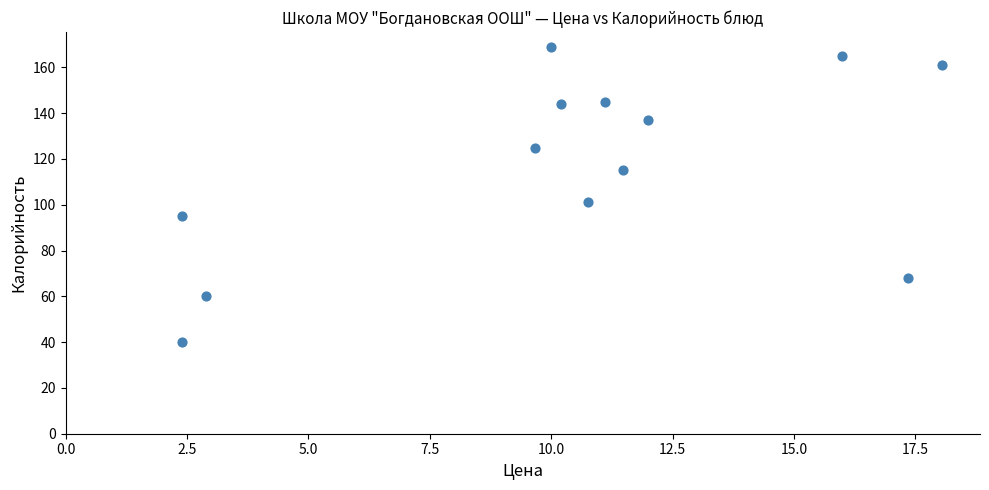

What Y value in the scatter plot is closest to 104?

101